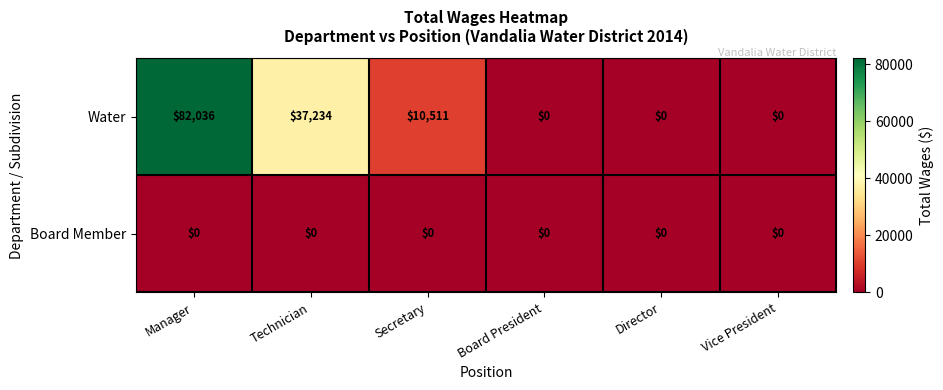

True or false: Water has a value of 46266 at Director.

False